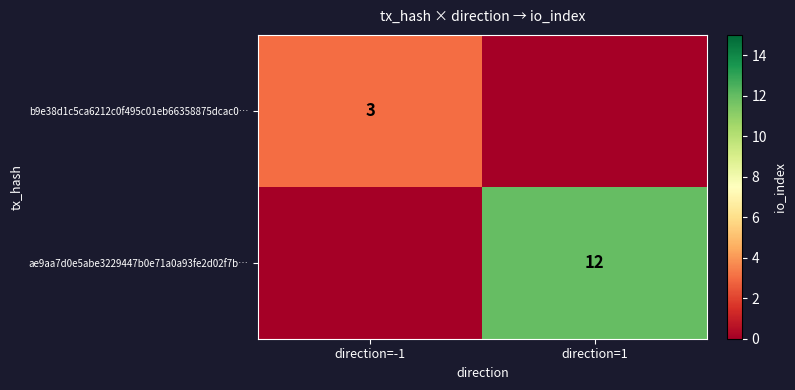

Is the value of ae9aa7d0e5abe3229447b0e71a0a93fe2d02f7b… at direction=1 greater than the value of b9e38d1c5ca6212c0f495c01eb66358875dcac0… at direction=-1?

Yes